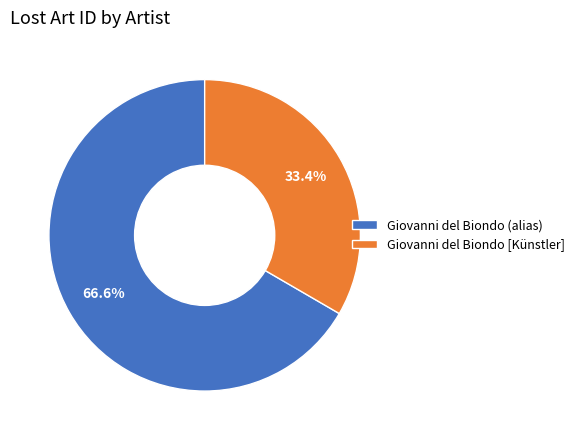

What is the smallest slice in the pie chart?

Giovanni del Biondo [Künstler]